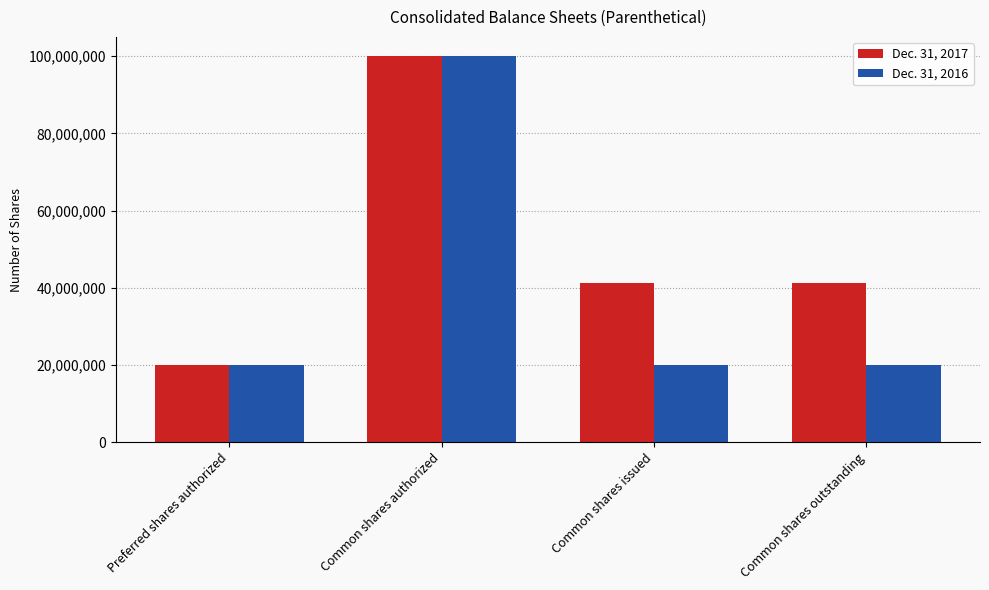

Which category has the highest value in the Dec. 31, 2016 series?

Common shares authorized